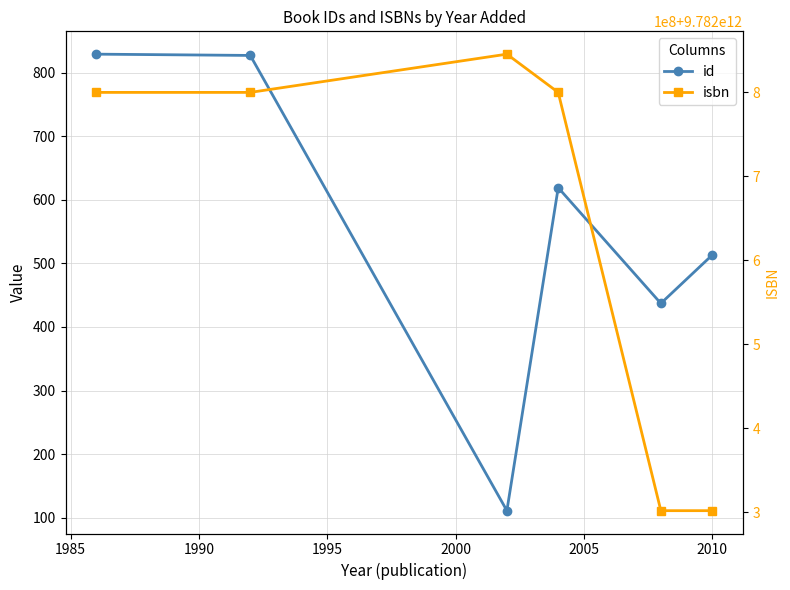

Rank the series by their maximum value, from lowest to highest.

id, isbn